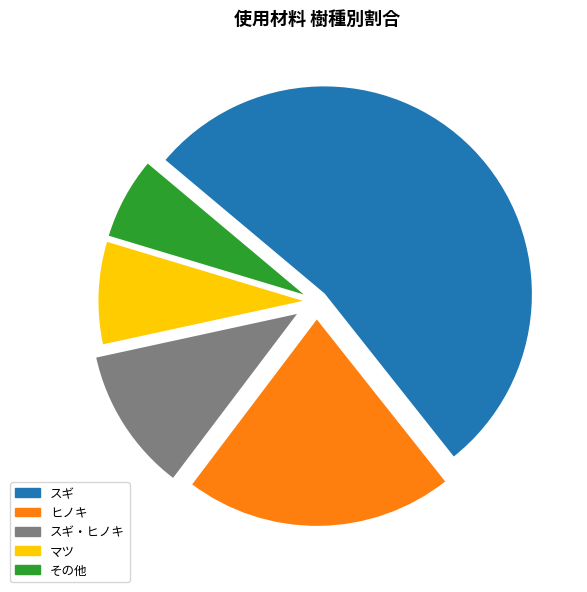

Rank the categories by value from lowest to highest.

その他 6%, マツ 8%, スギ・ヒノキ 11%, ヒノキ 21%, スギ 53%